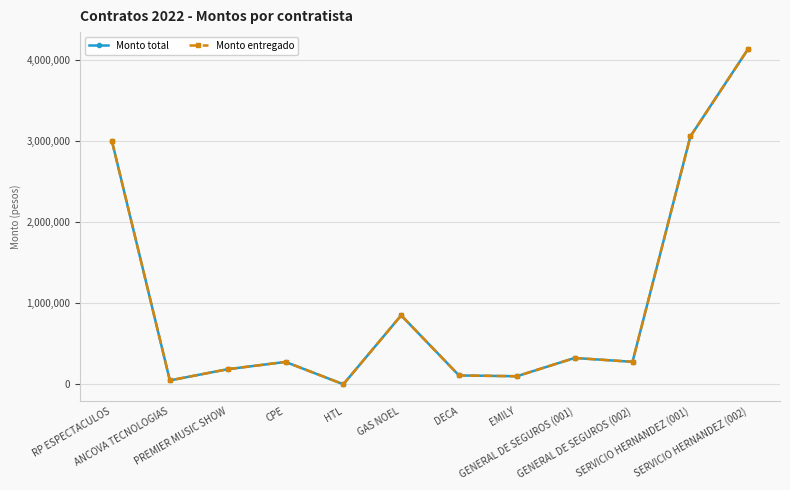

Does the chart have visible grid lines?

Yes